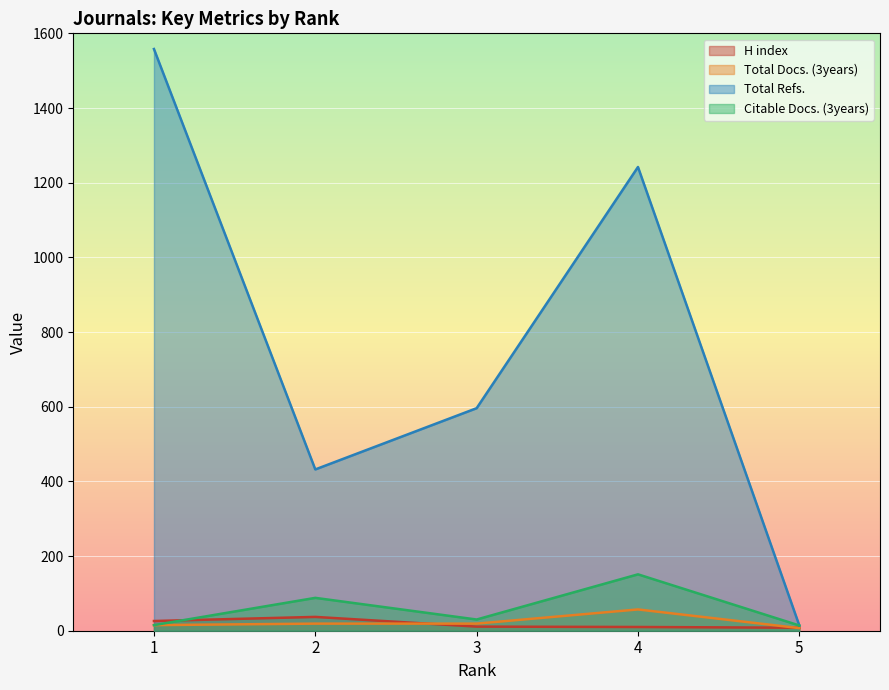

At which label is Total Docs. (3years) closest to 32?

2